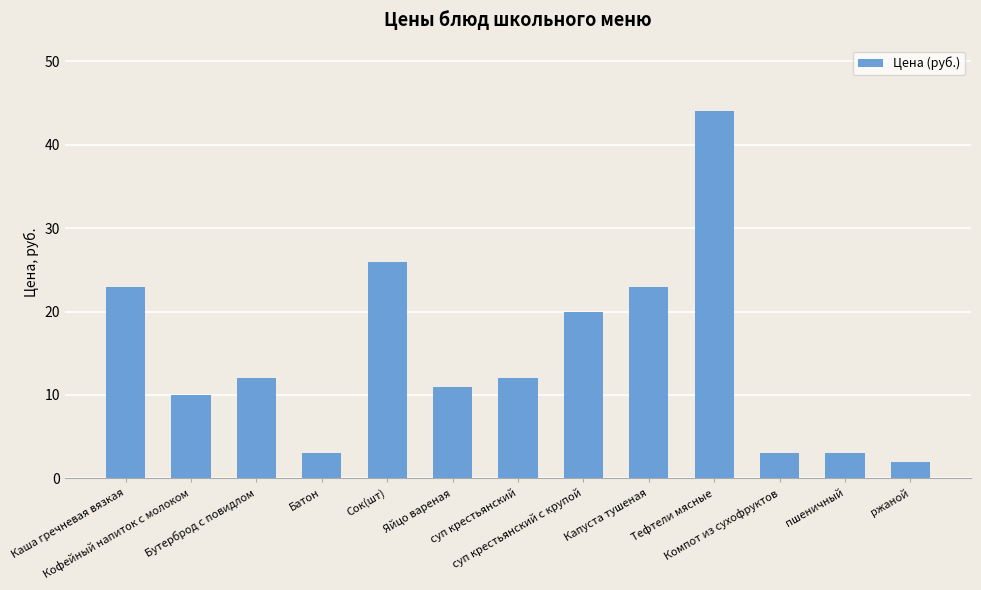

Are the bars grouped side by side (vs. stacked)?

No